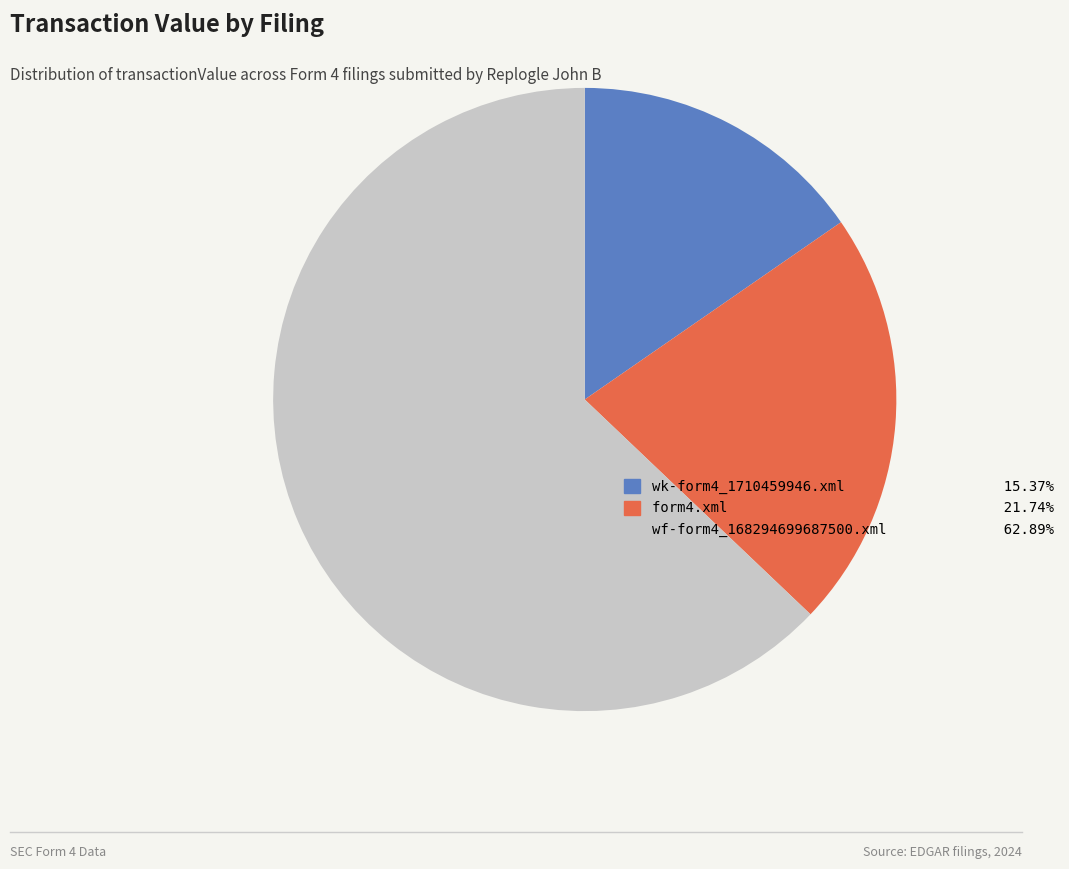

What is the ratio of the value at form4.xml 21.74% to the value at wf-form4_168294699687500.xml 62.89%?

0.3